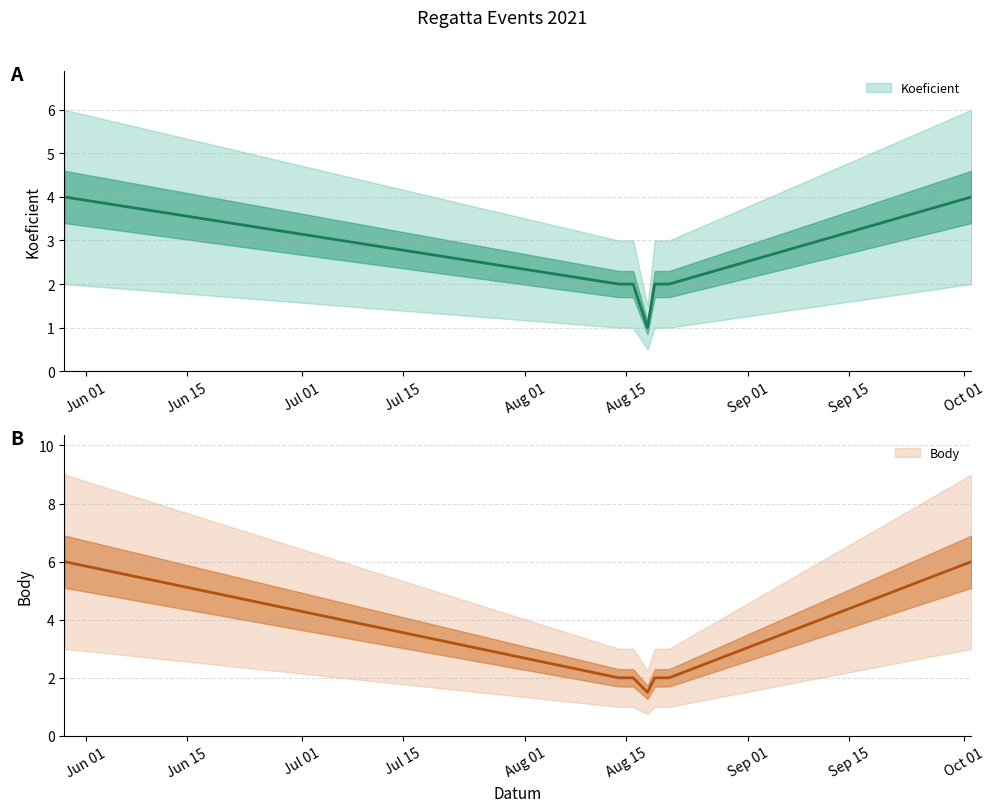

Which has a higher value, 2021-10-02 or 2021-08-16?

2021-10-02